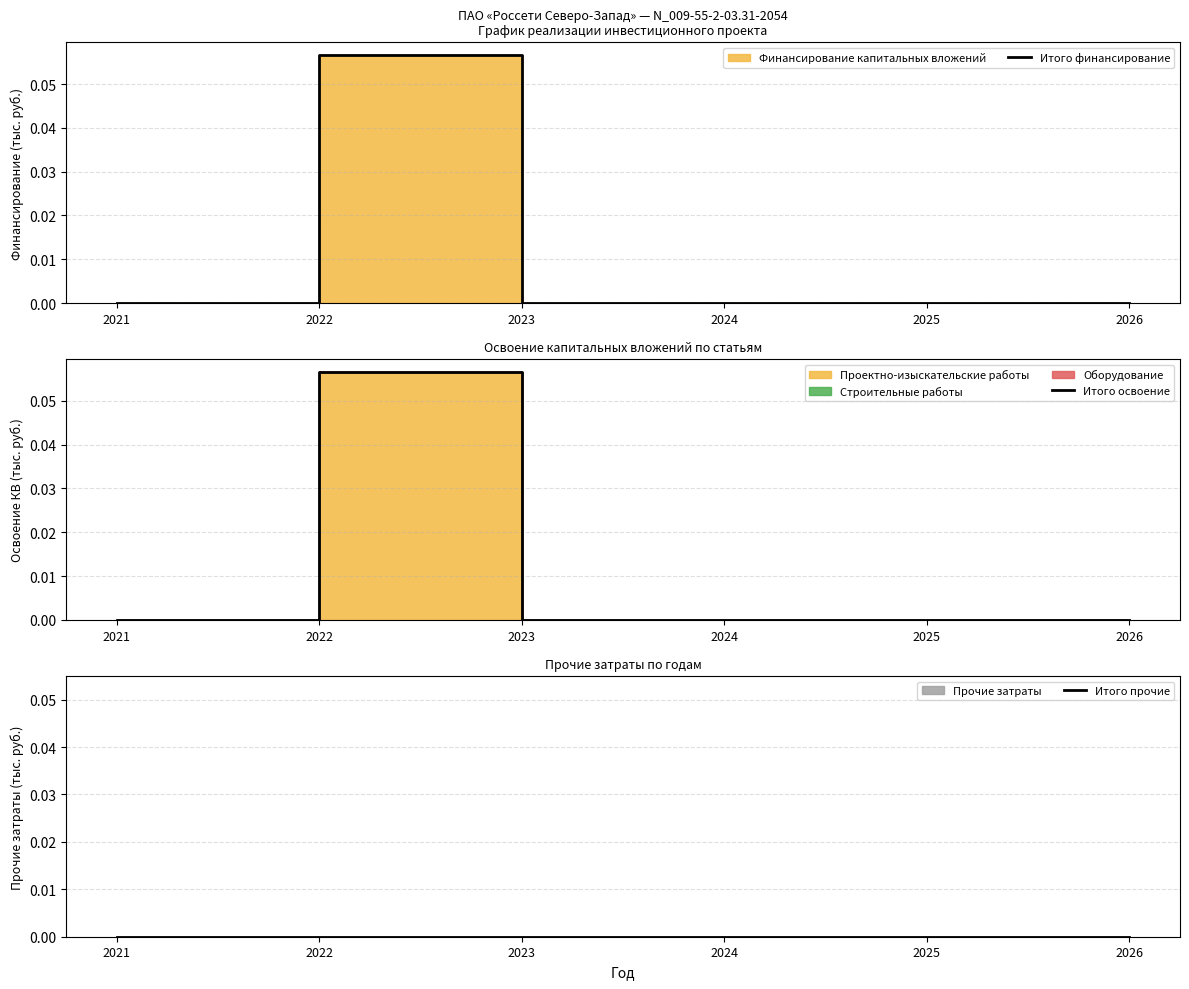

At which category does Итого финансирование reach its first local peak?

2022